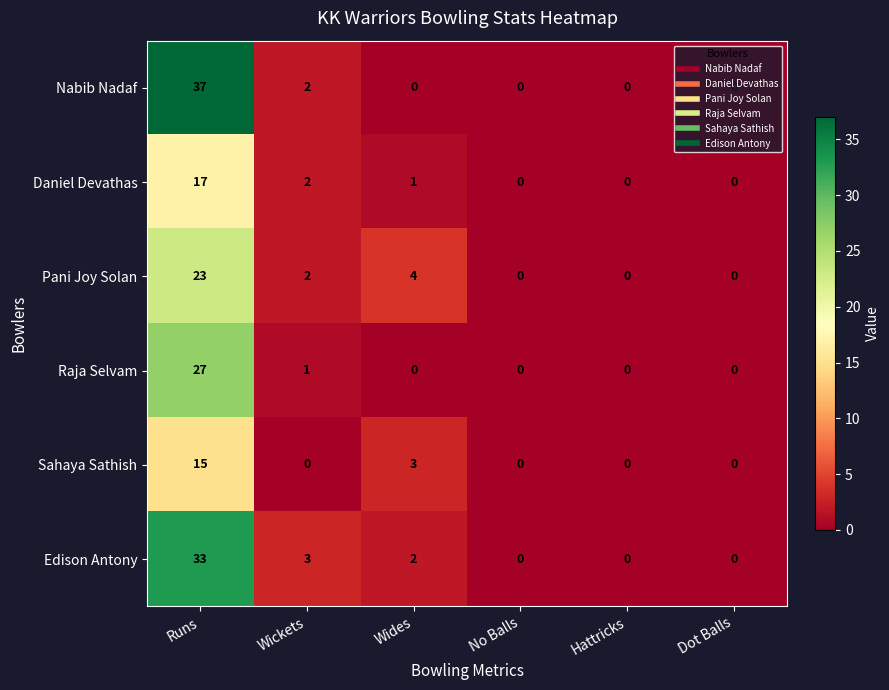

Between Runs and Hattricks, which series saw the biggest shift?

Nabib Nadaf